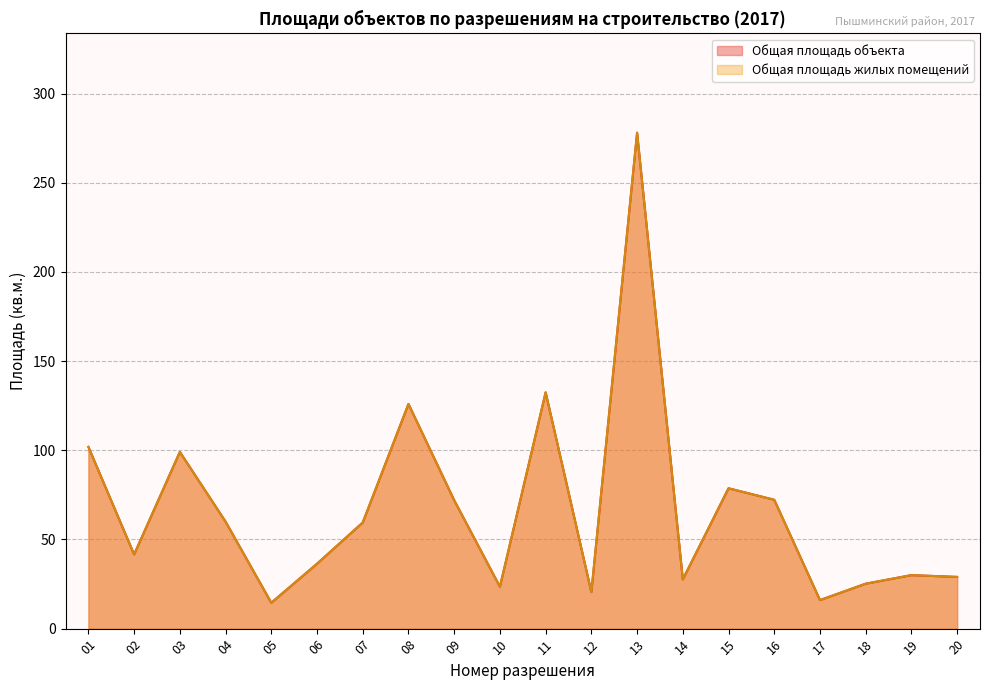

How many data points in Общая площадь объекта are less than 59?

10